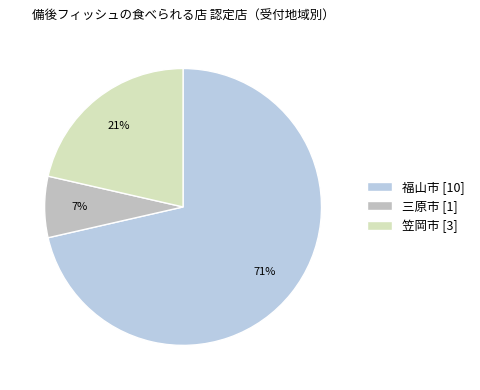

Is there a majority slice in this chart?

Yes